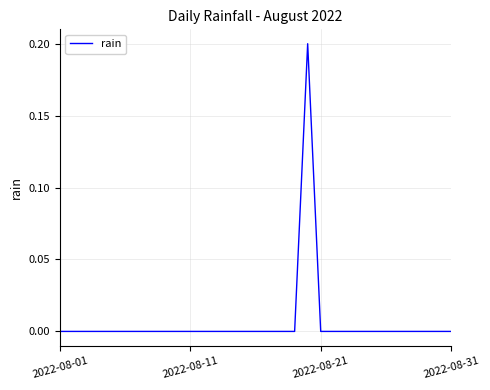

What is the difference between the maximum and minimum values?

0.2